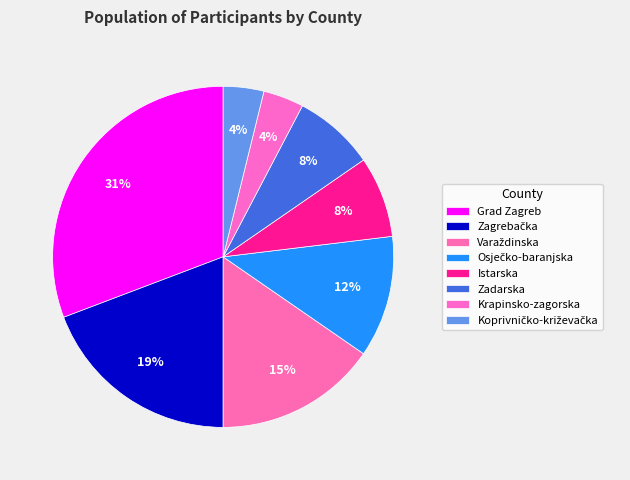

Count the number of slices in the pie.

8